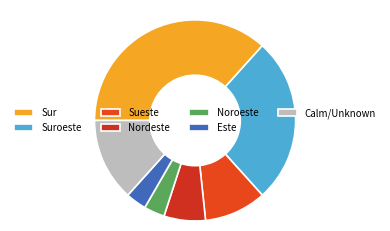

Count the number of slices in the pie.

7